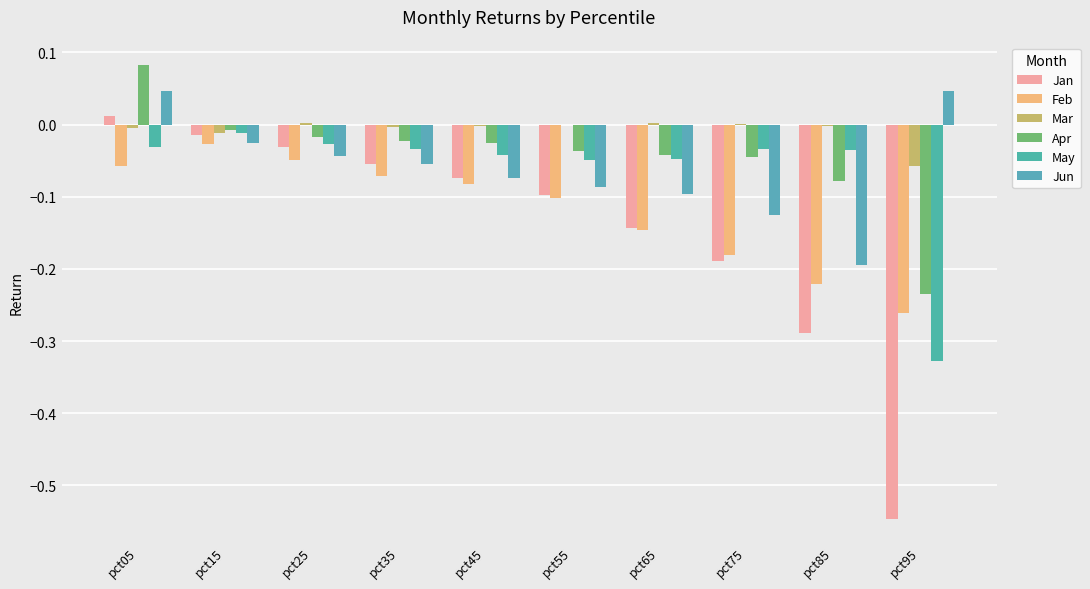

Reading left to right, transcribe all the data shown in this chart.

Jan: 0.0	-0.0	-0.0	-0.1	-0.1	-0.1	-0.1	-0.2	-0.3	-0.5
Feb: -0.1	-0.0	-0.0	-0.1	-0.1	-0.1	-0.1	-0.2	-0.2	-0.3
Mar: -0.0	-0.0	0.0	-0.0	-0.0	-0.0	0.0	0.0	-0.0	-0.1
Apr: 0.1	-0.0	-0.0	-0.0	-0.0	-0.0	-0.0	-0.0	-0.1	-0.2
May: -0.0	-0.0	-0.0	-0.0	-0.0	-0.0	-0.0	-0.0	-0.0	-0.3
Jun: 0.0	-0.0	-0.0	-0.1	-0.1	-0.1	-0.1	-0.1	-0.2	0.0